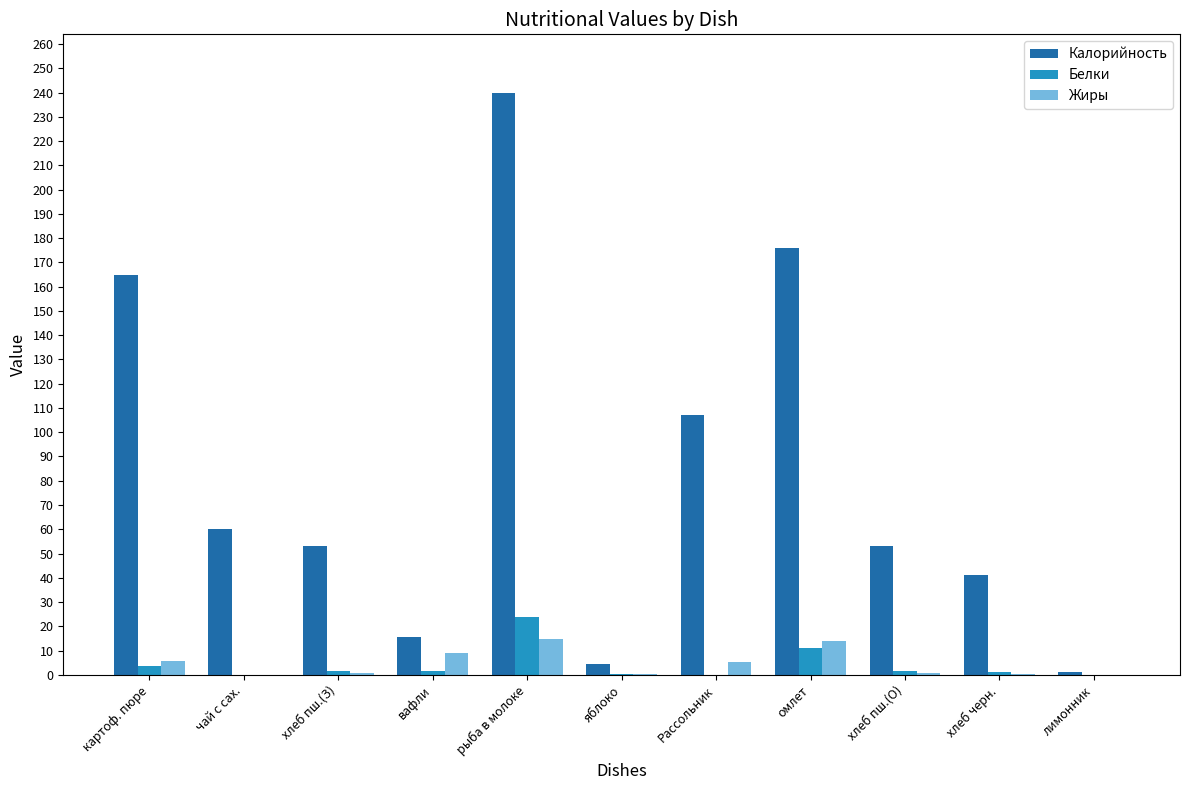

What is the sum of all Калорийность values?

916.4